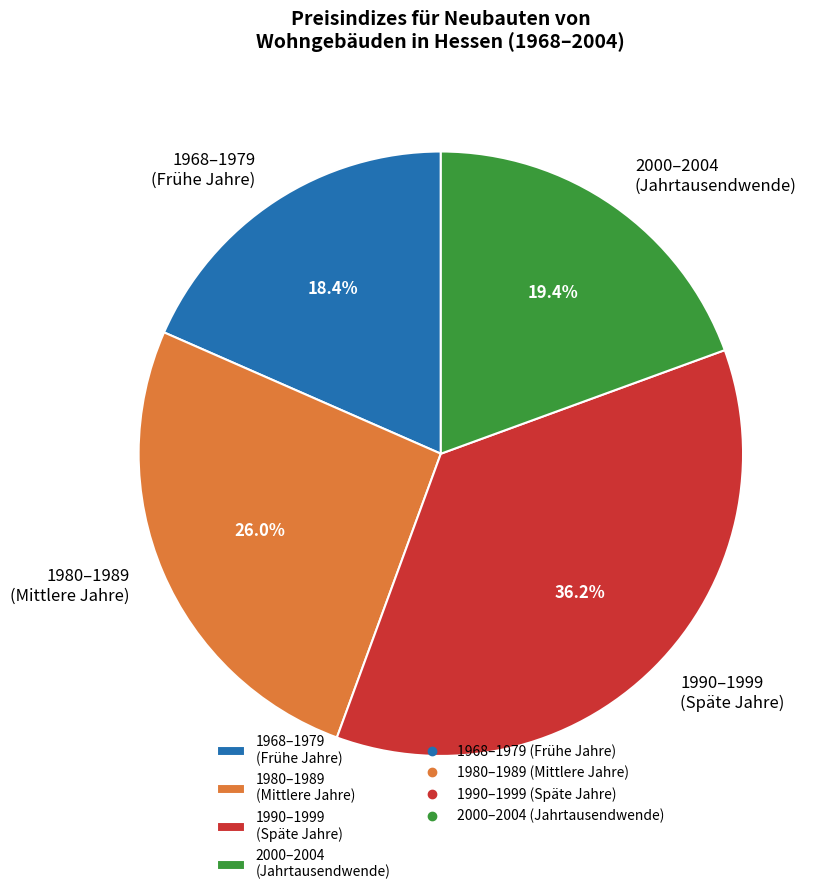

Is the sum of 1990–1999 (Späte Jahre) and 1968–1979 (Frühe Jahre) greater than half?

Yes